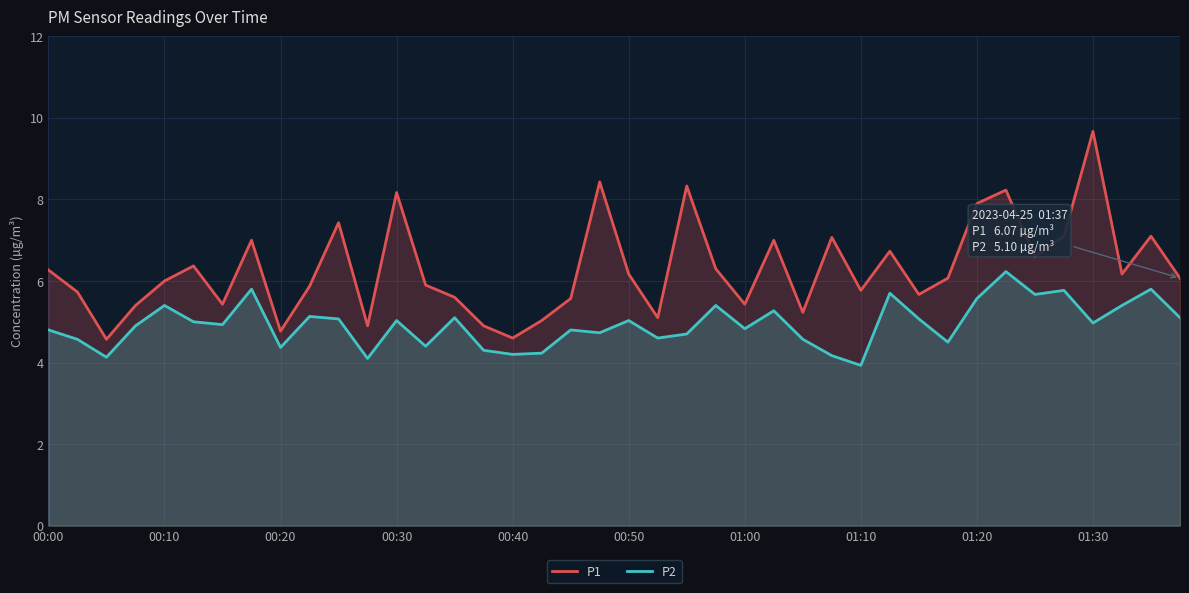

At how many categories does at least one series exceed 4?

40